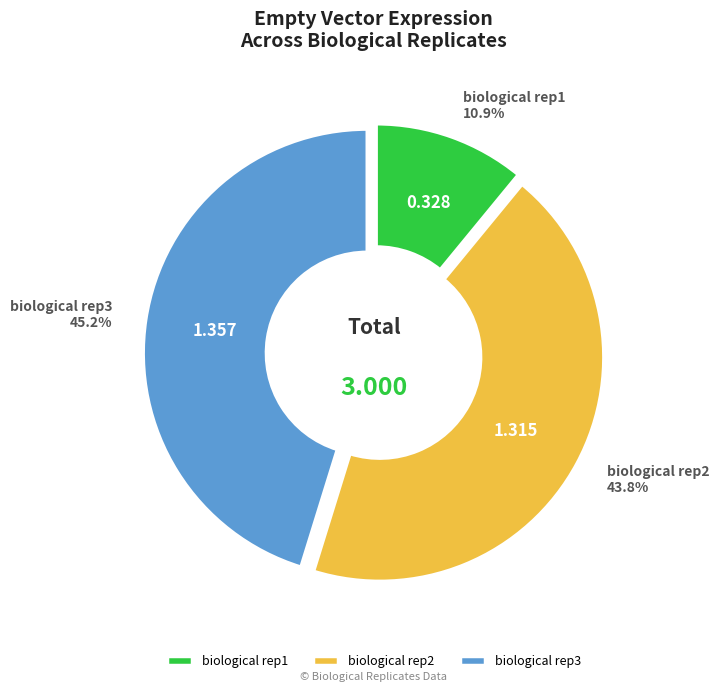

To the nearest percent, what portion does biological rep1 represent?

11%